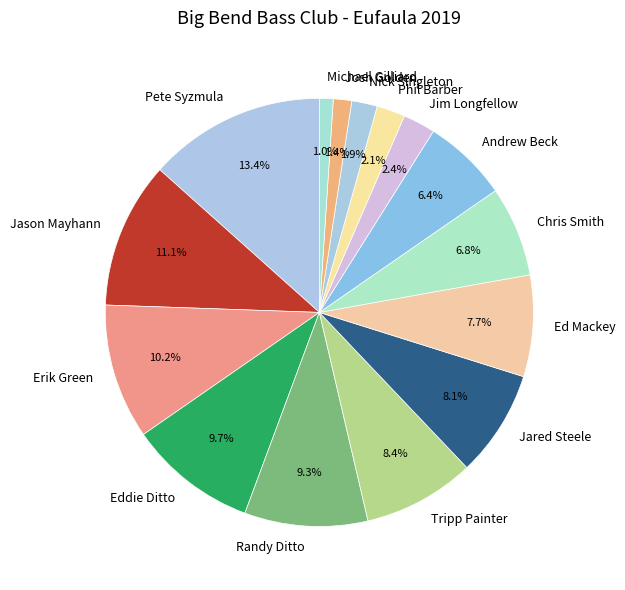

Is it true that Josh Golden is 11% of the pie?

False